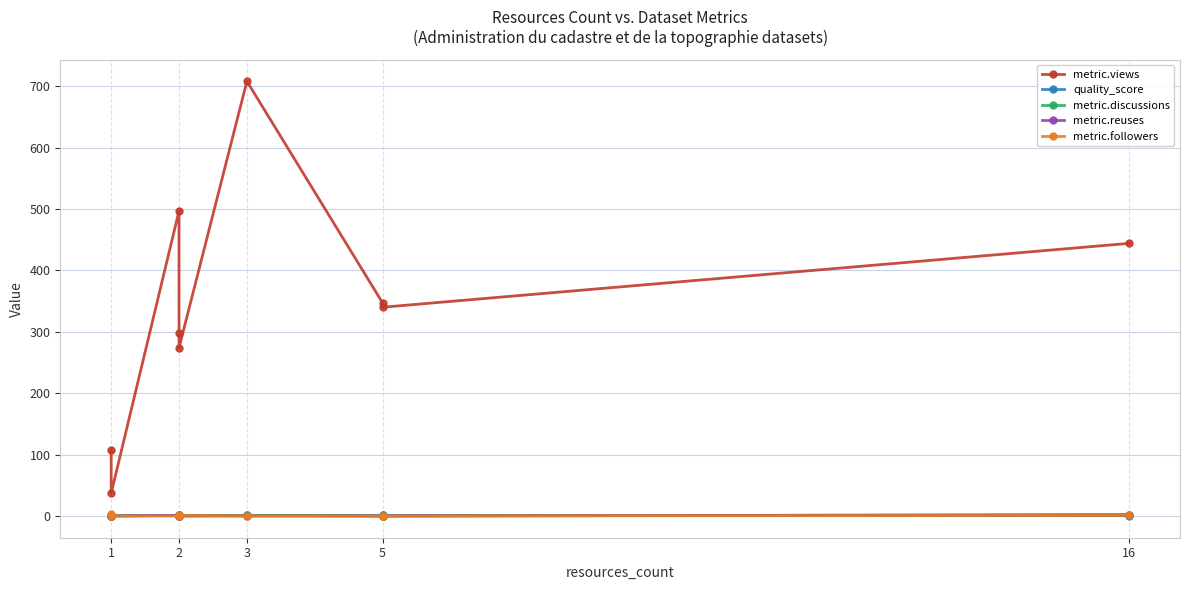

True or false: metric.followers has a value of 1.8 at 2.

False